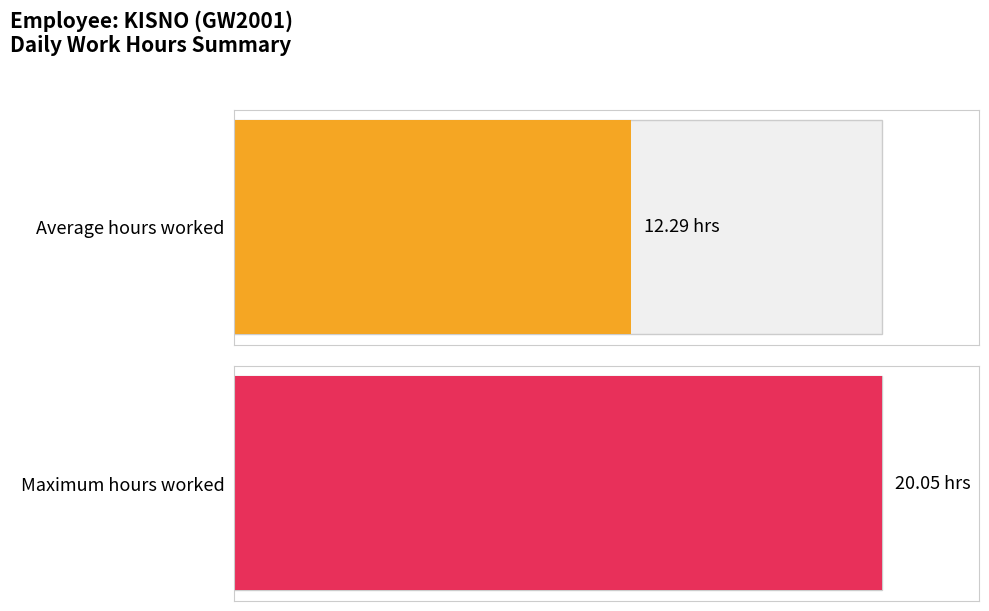

What is the highest value of the Low (hours) series?

20.1